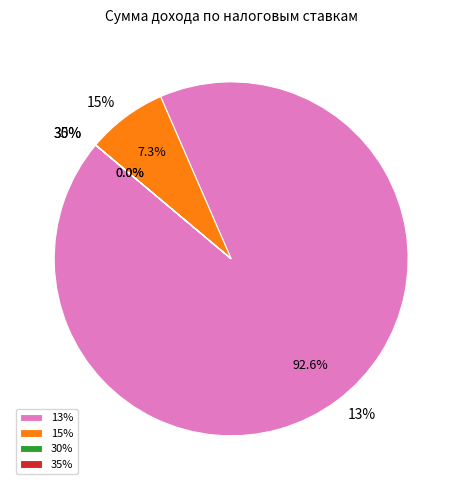

To the nearest percent, what is the combined percentage of 35% and 15%?

7%